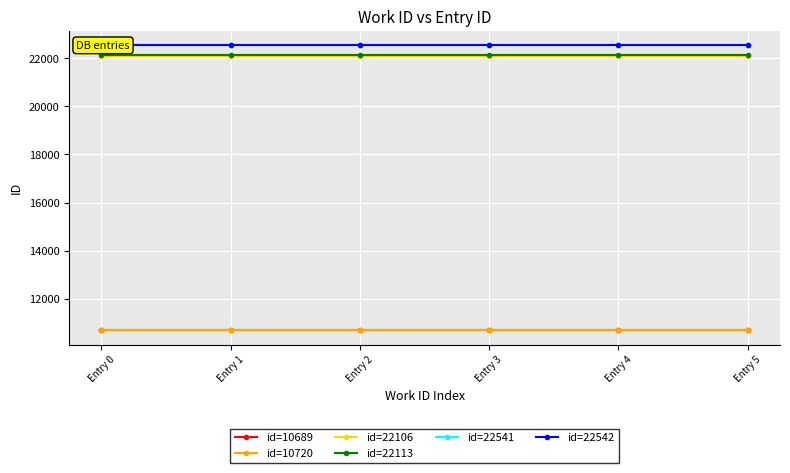

At which category is the sum across all series the highest?

Entry 0